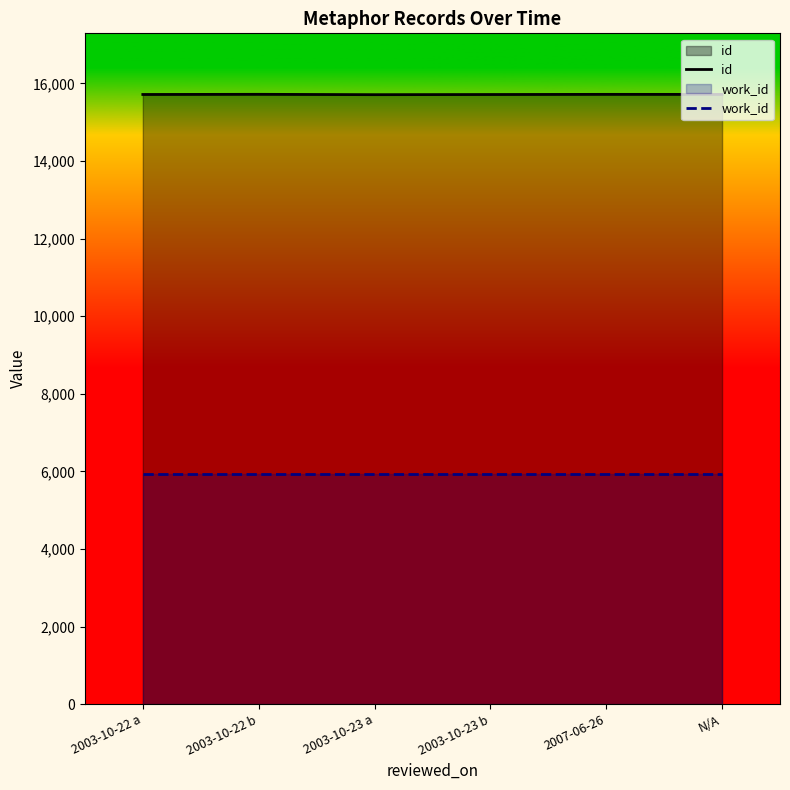

Which series changed the most between 2003-10-23 a and N/A?

id